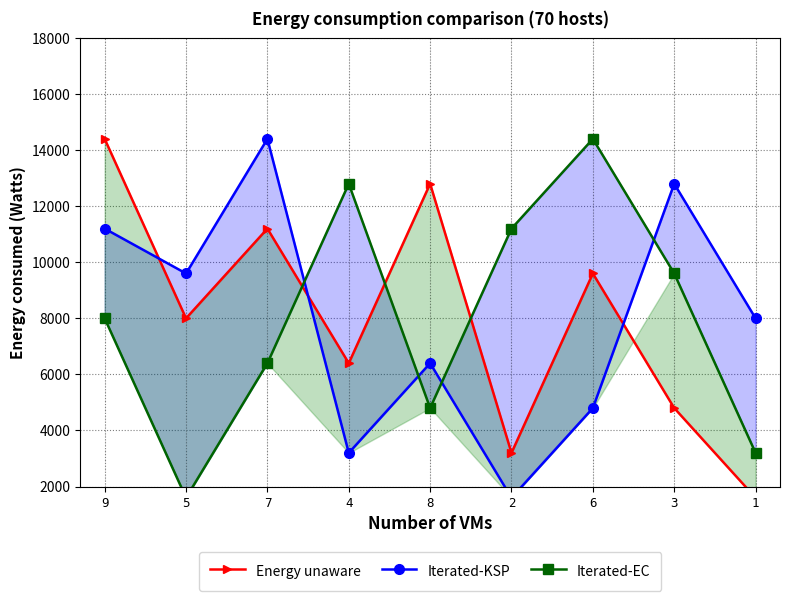

Reading right to left, extract all data points from this chart.

Energy unaware: 1=1600	3=4800	6=9600	2=3200	8=12800	4=6400	7=11200	5=8000	9=14400
Iterated-KSP: 1=8000	3=12800	6=4800	2=1600	8=6400	4=3200	7=14400	5=9600	9=11200
Iterated-EC: 1=3200	3=9600	6=14400	2=11200	8=4800	4=12800	7=6400	5=1600	9=8000